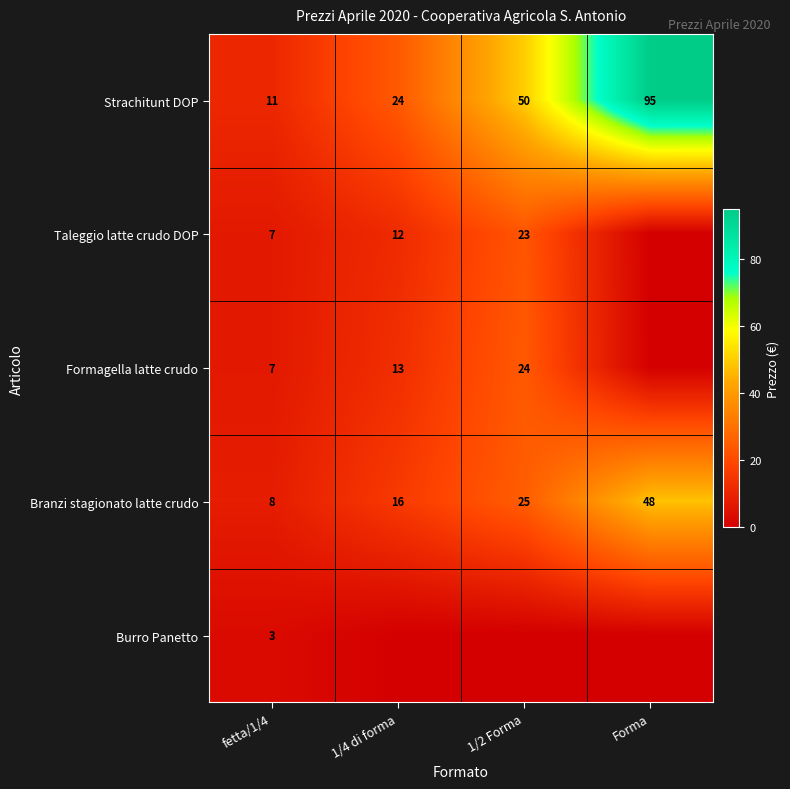

What is the average value of the Branzi stagionato latte crudo series?

24